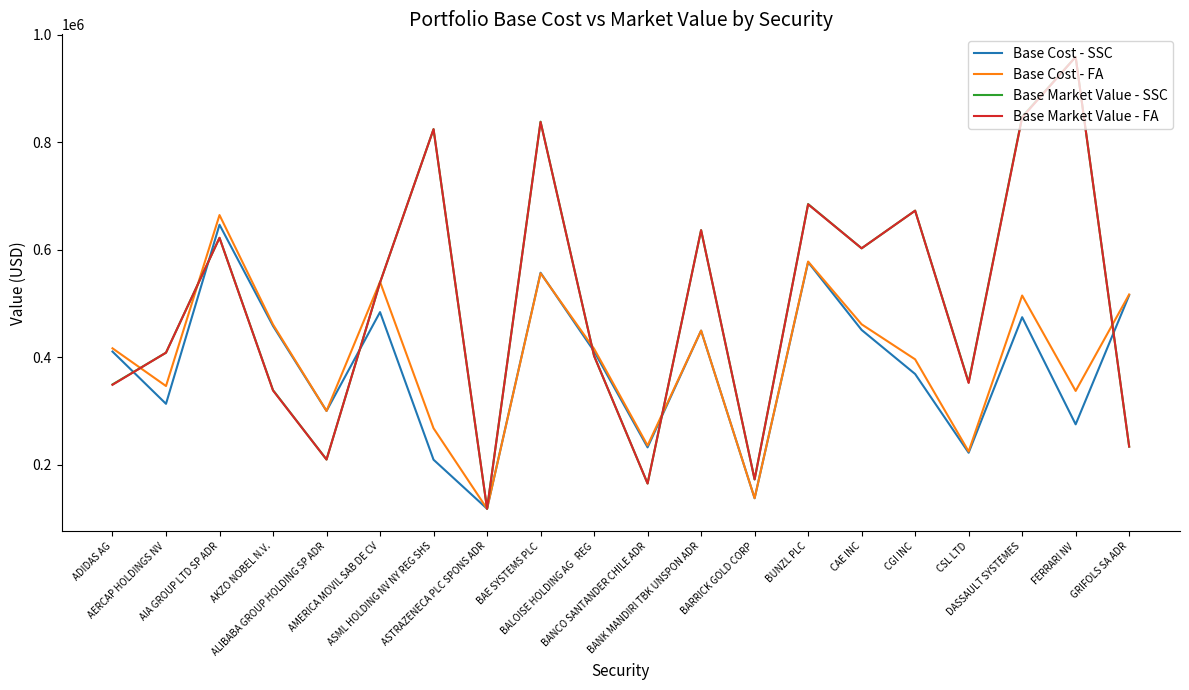

Read the Base Cost - SSC value at ADIDAS AG.

410634.9